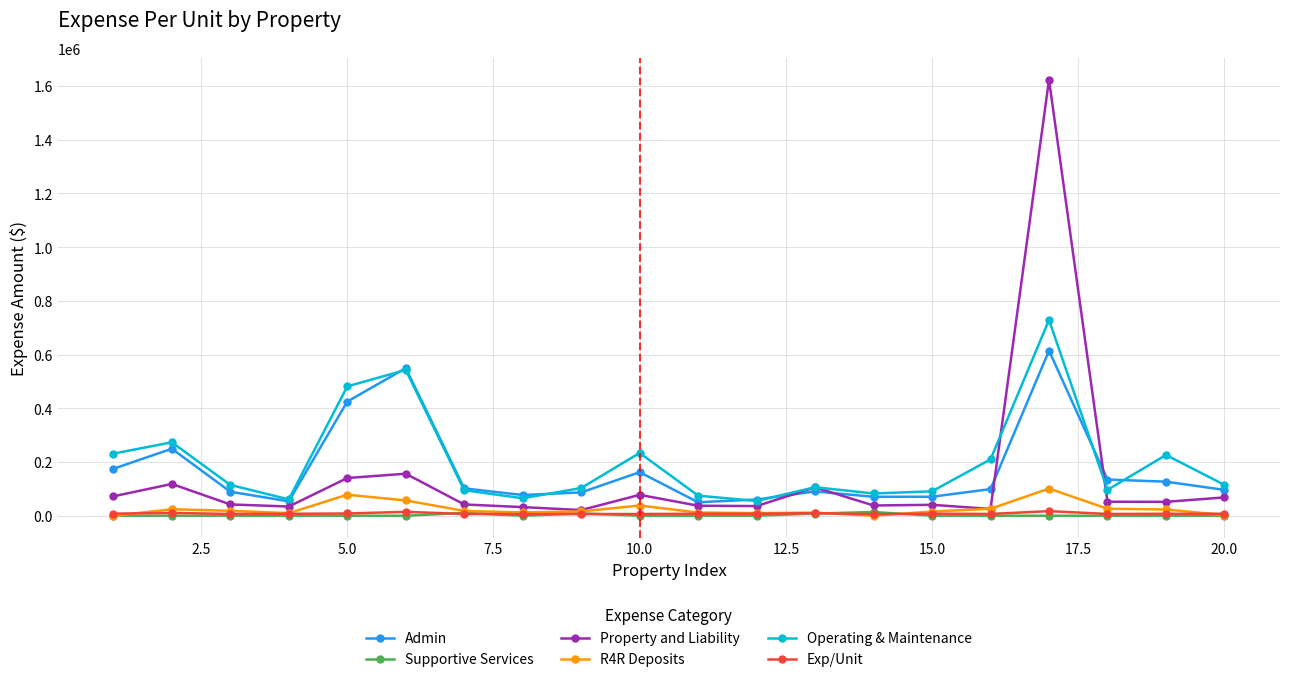

True or false: Admin and Supportive Services intersect in this chart.

False